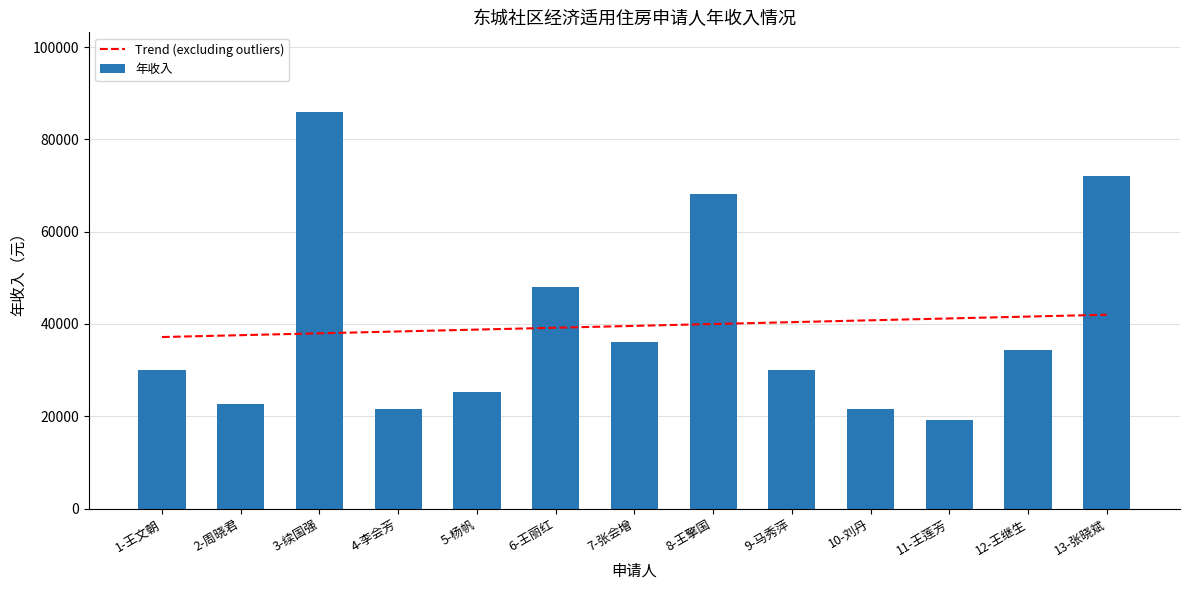

What is the label of the 8th bar from the left?

8-王擎国